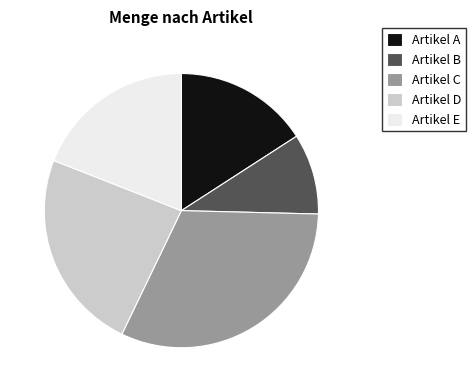

The Artikel D slice represents 37% of the pie. True or false?

False